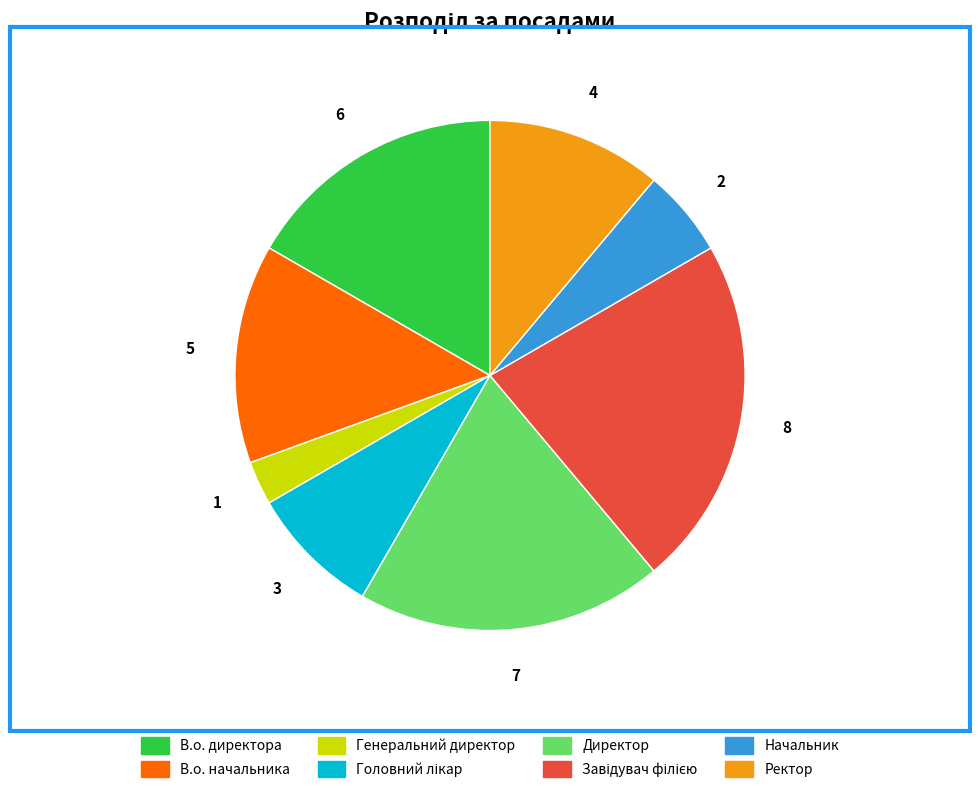

Is it true that Генеральний директор is 11% of the pie?

False